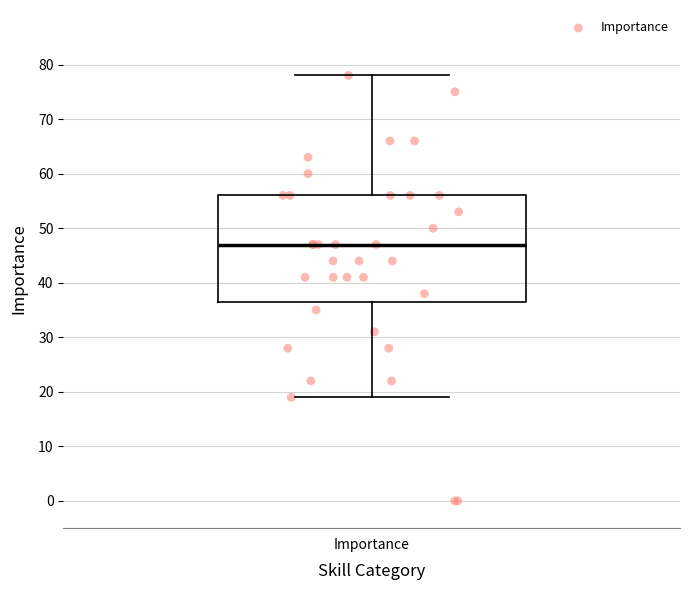

Where is the upper edge of the box for Importance on the y-axis? The values are not printed on the chart, so give them approximately, as read against the axis.

56